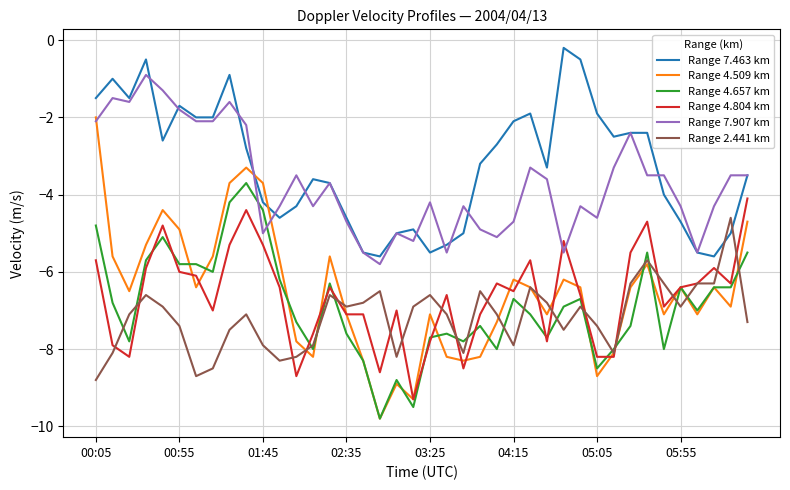

True or false: Range 7.907 km and Range 4.509 km cross at least once.

True